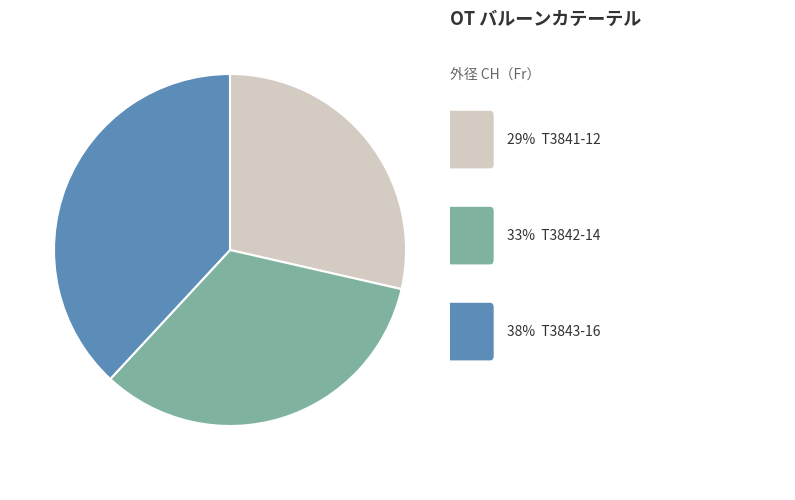

Does any single category account for the majority?

No